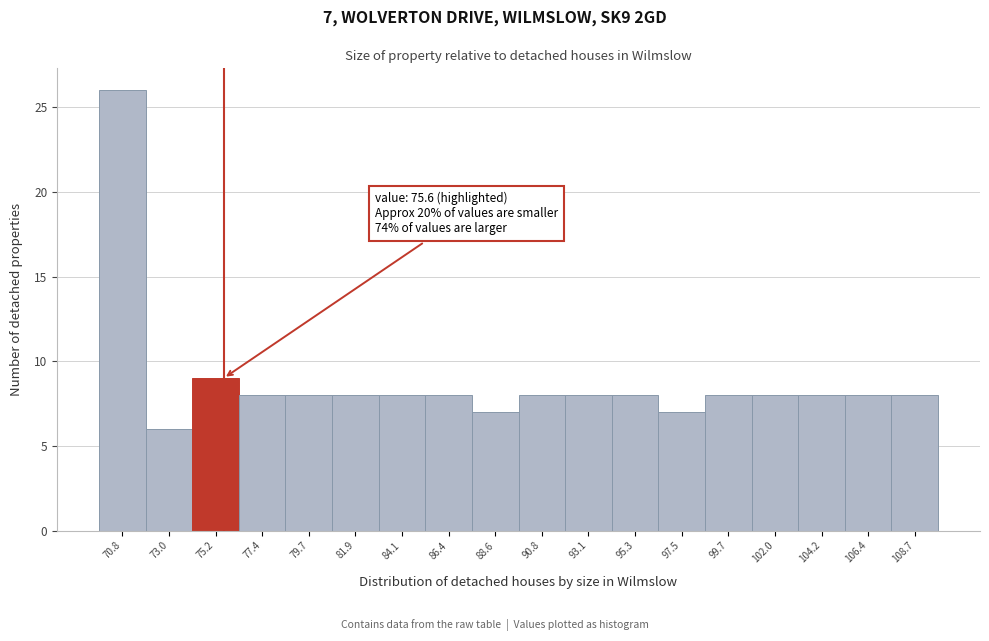

Over which range of the x-axis is the bar tallest?

69.5 to 72.0